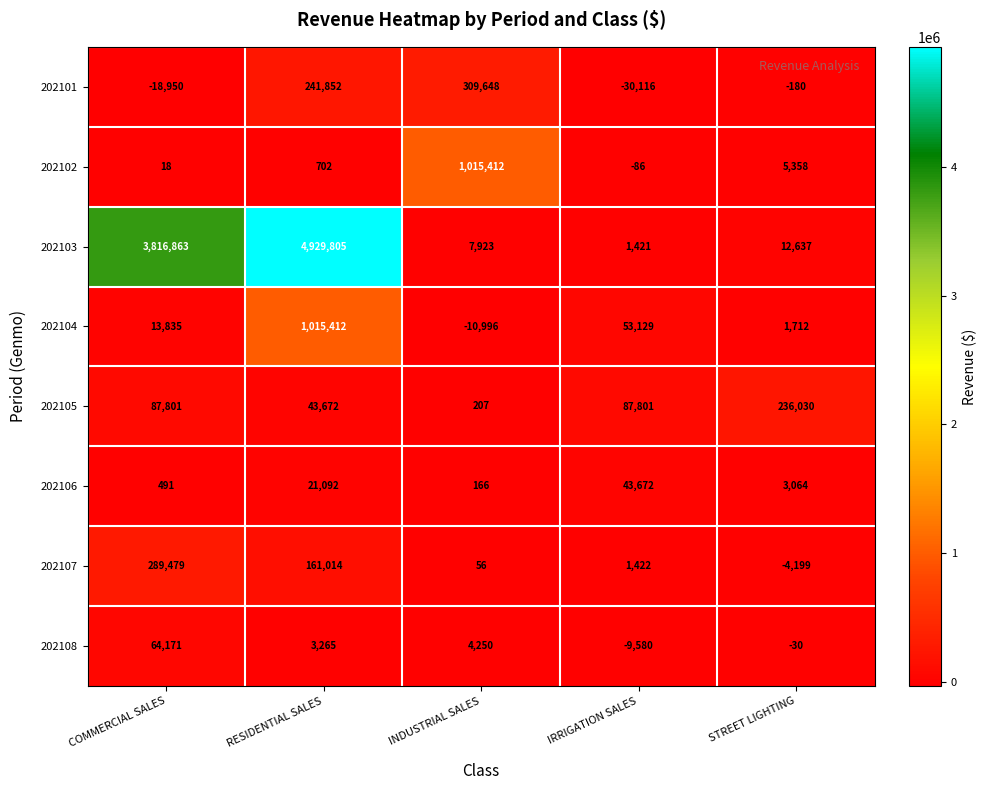

List the labels in order of 202107 value, smallest first.

STREET LIGHTING, INDUSTRIAL SALES, IRRIGATION SALES, RESIDENTIAL SALES, COMMERCIAL SALES